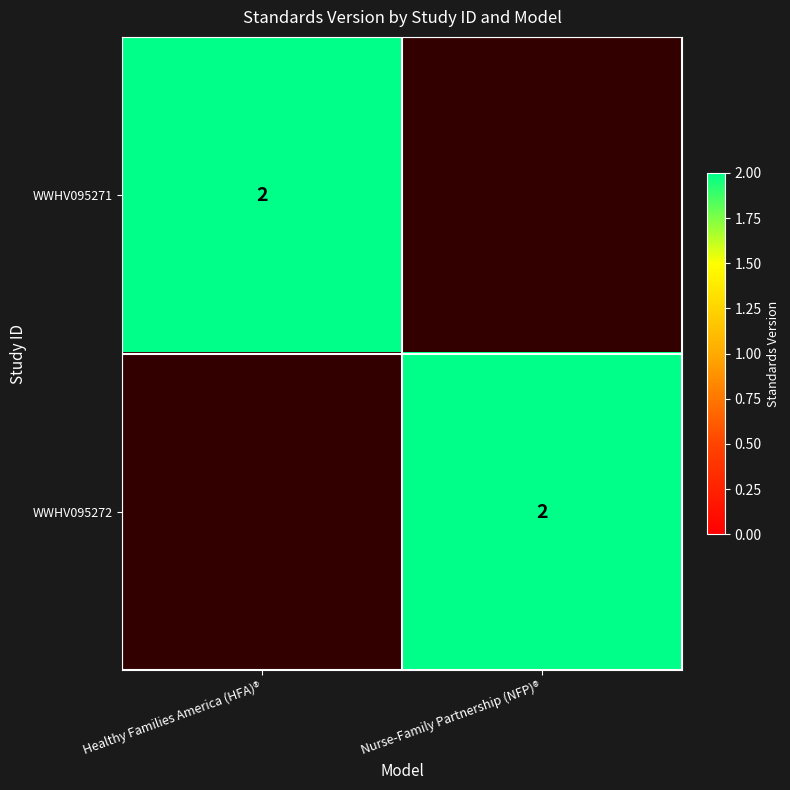

The value of WWHV095271 at Healthy Families America (HFA)® is 3. True or false?

False